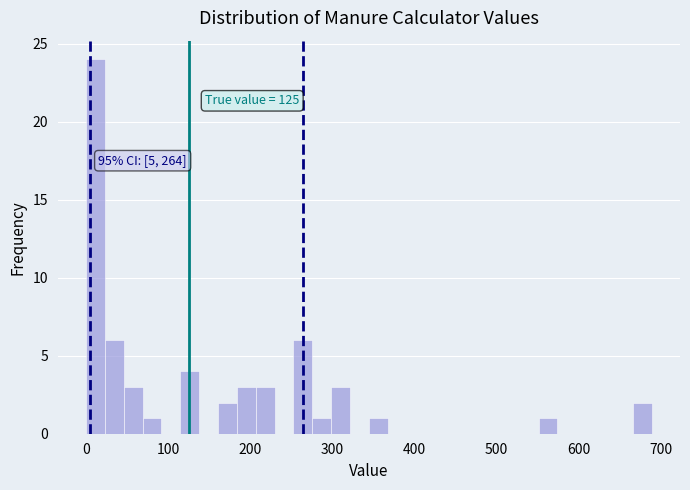

Around what value on the x-axis is the tallest bar? Give the approximate position of its centre, as read against the axis.

10